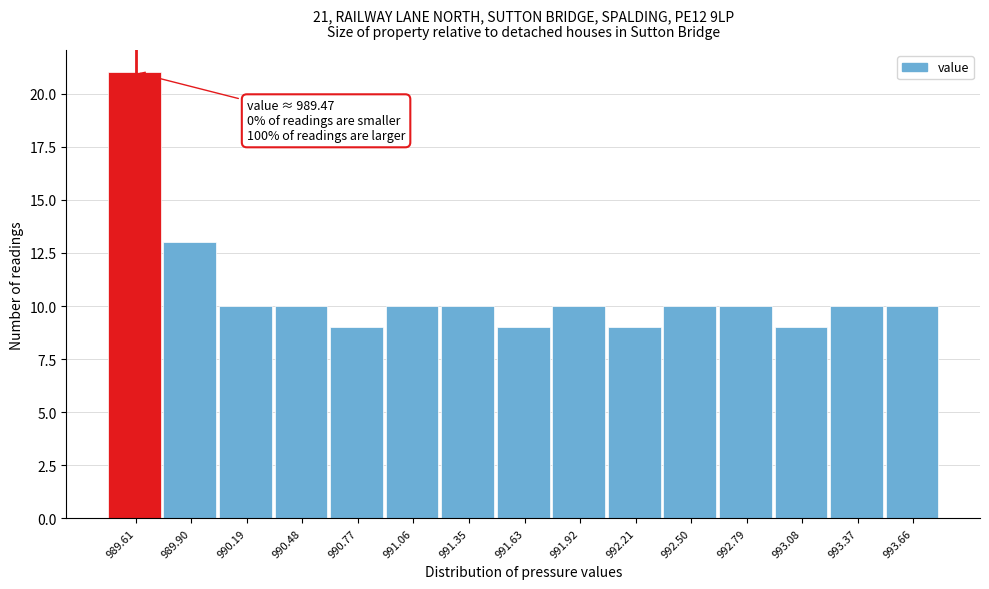

Over which range of the x-axis is the bar tallest?

989.45 to 989.75